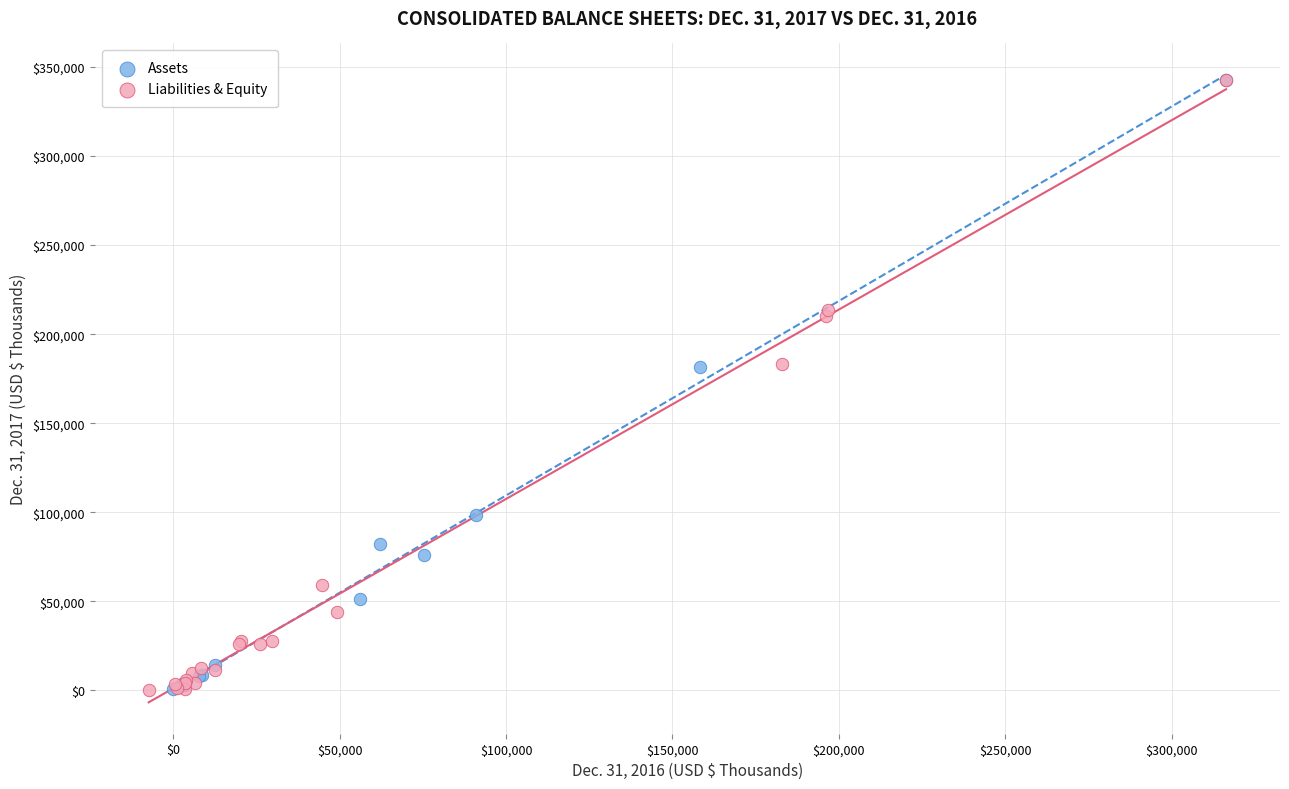

What are all the series names shown in the legend?

Assets, Liabilities & Equity